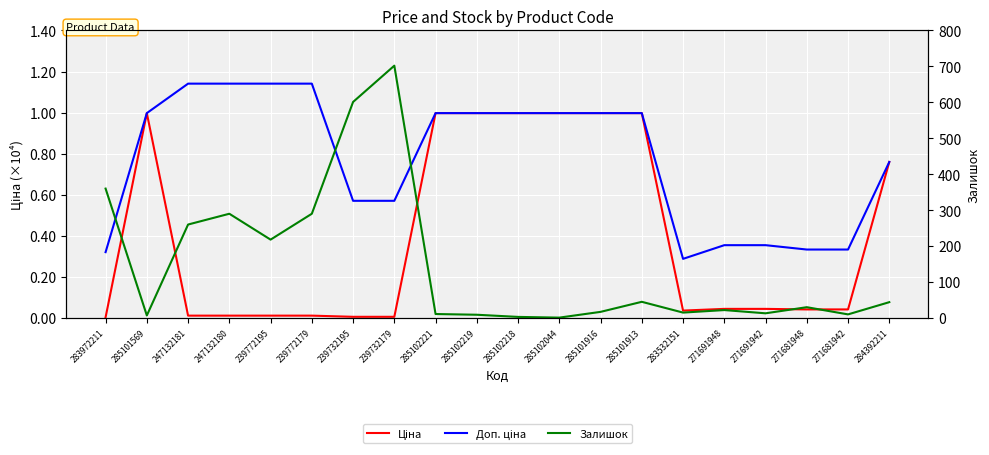

Which series has the largest range (max minus min)?

Залишок